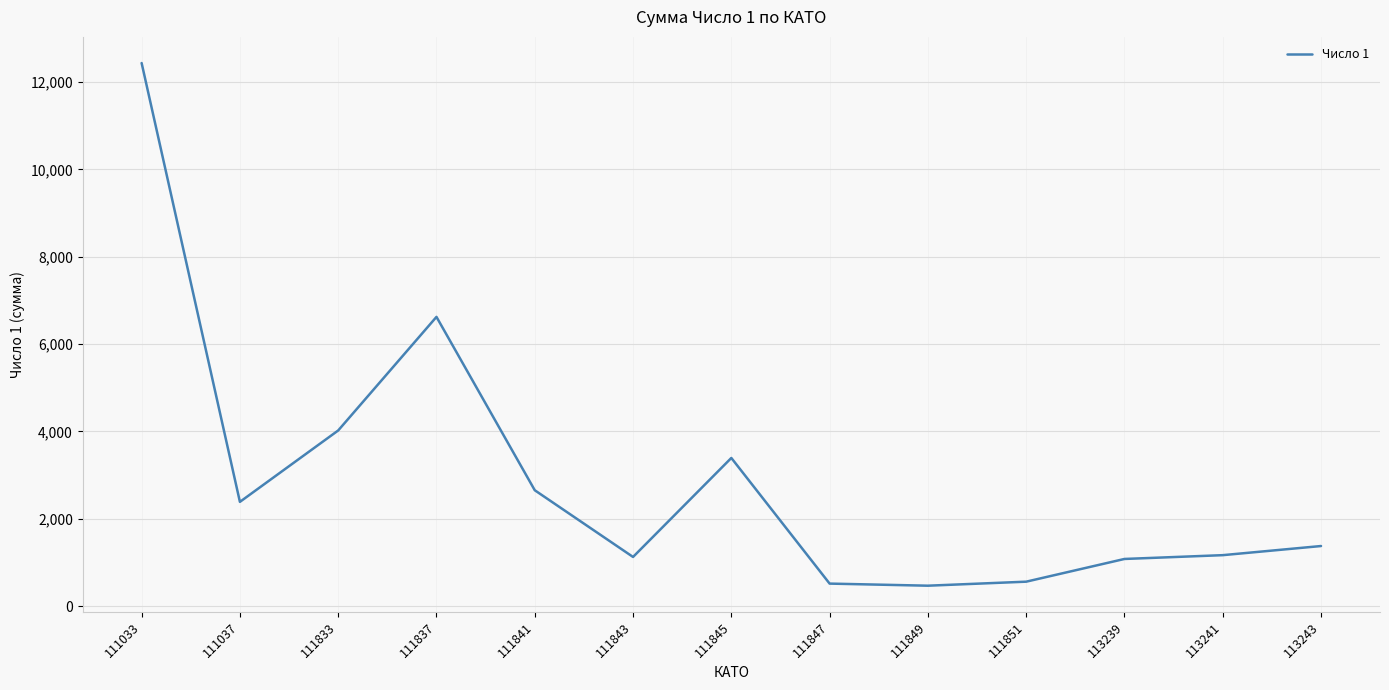

Is it true that the value at 113243 is 422?

False